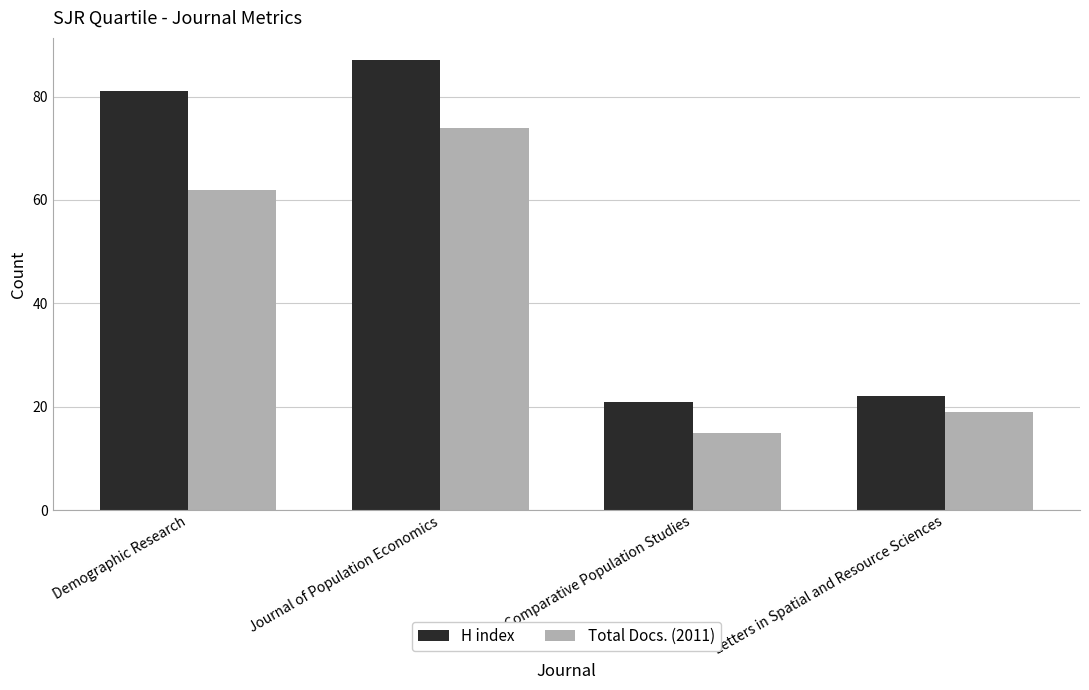

What is the approximate value of H index at Journal of Population Economics?

87